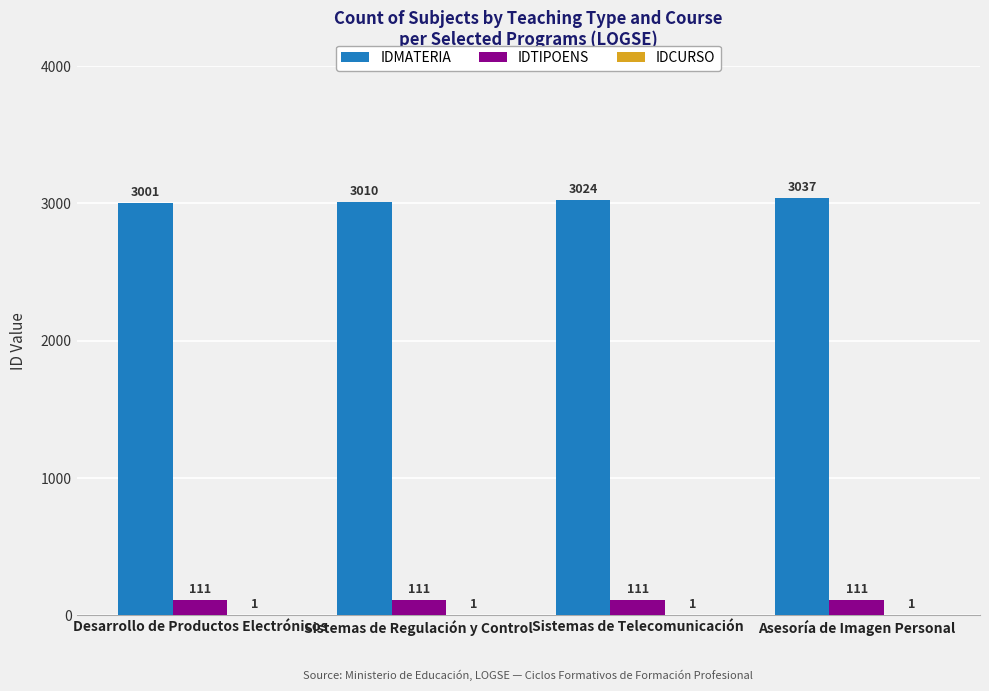

Is the value of IDMATERIA at Asesoría de Imagen Personal greater than the value of IDTIPOENS at Sistemas de Telecomunicación?

Yes